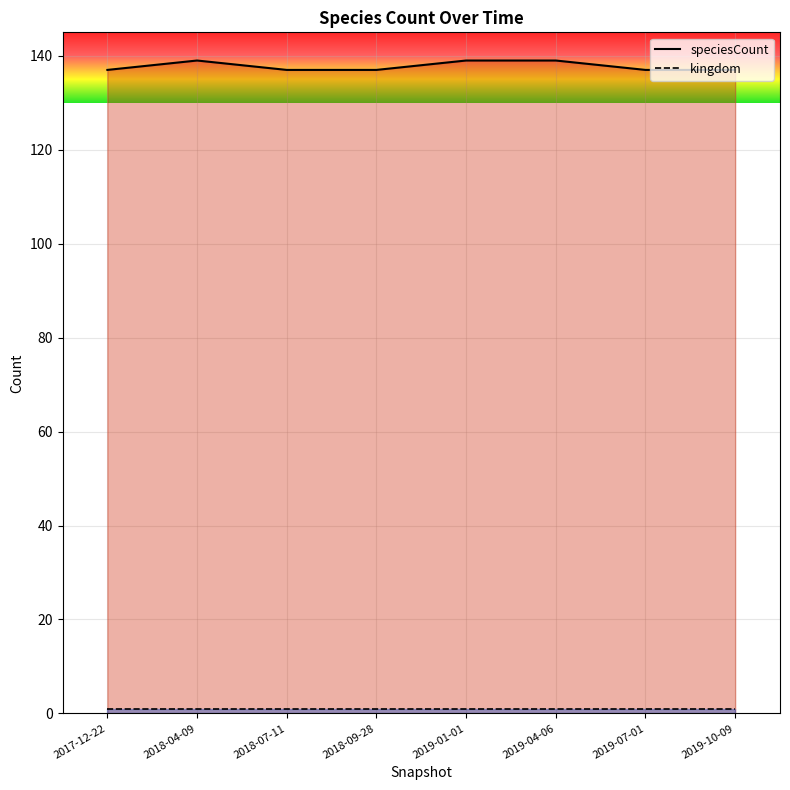

Between 2018-09-28 and 2019-10-09, which is larger?

2018-09-28